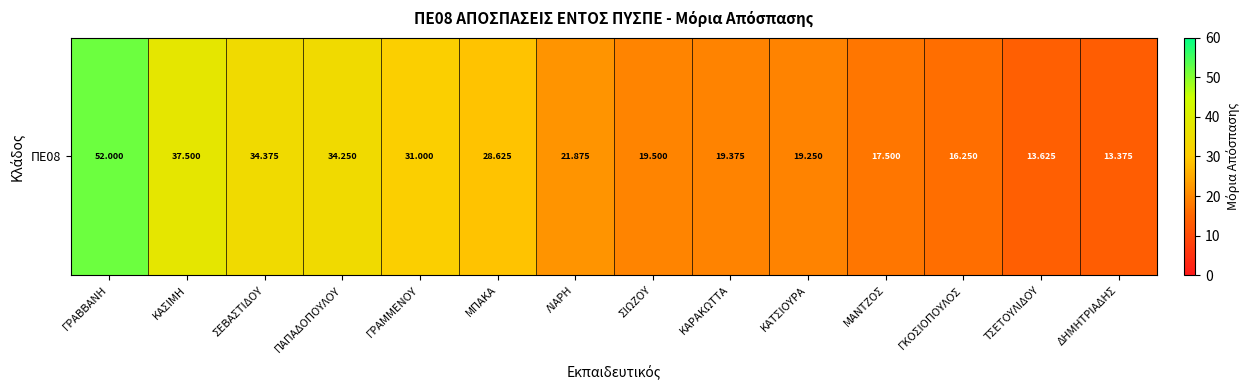

What is the average value?

25.6